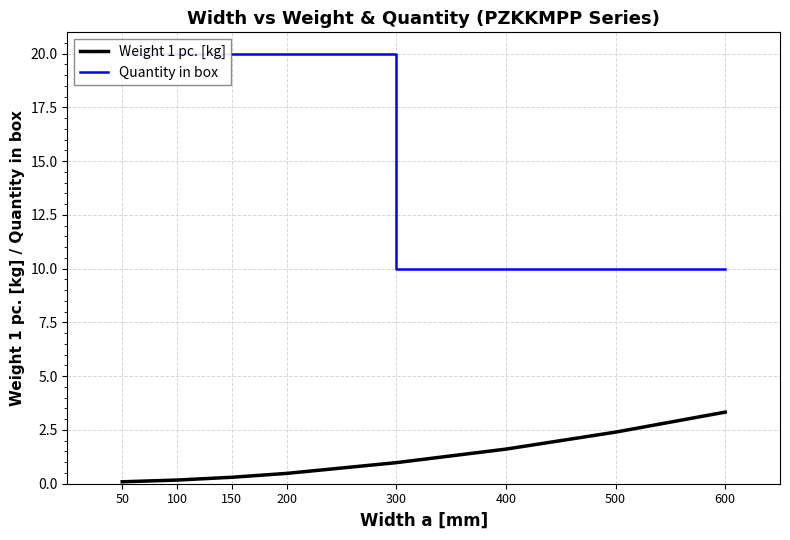

Rank the series by their average value, from highest to lowest.

Quantity in box, Weight 1 pc. [kg]